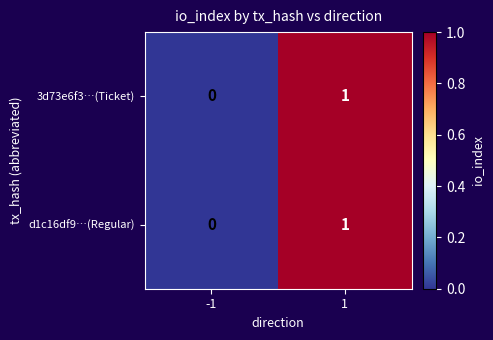

True or false: 3d73e6f3…(Ticket) has a value of 1 at -1.

False